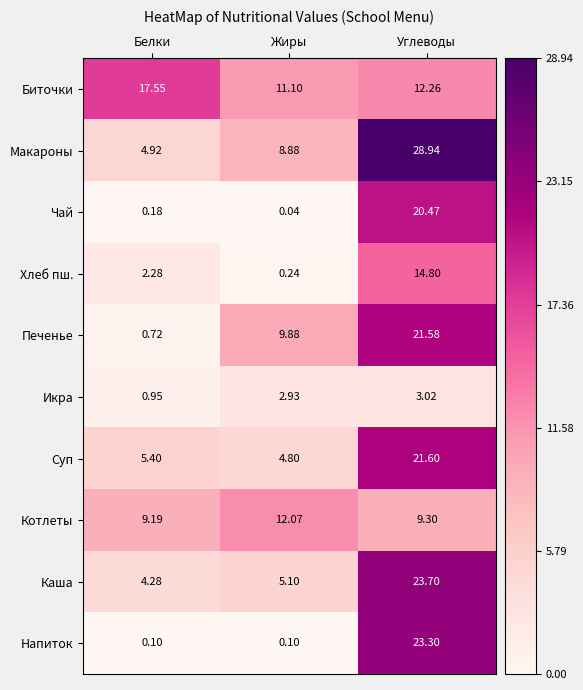

At how many categories does at least one series exceed 19?

1